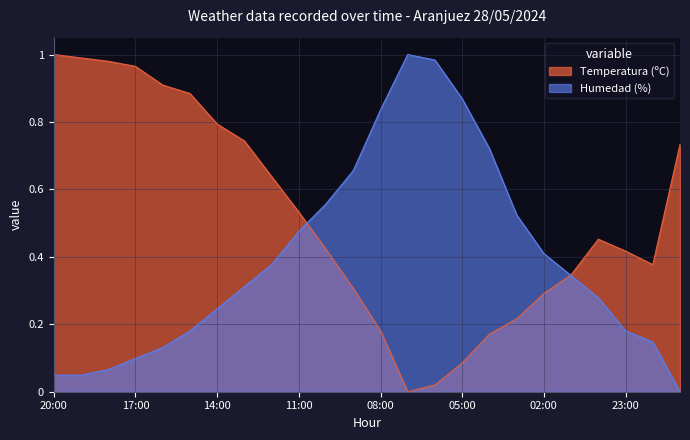

Reading right to left, what are all the values shown in this chart?

Temperatura (ºC): 0.7	0.4	0.4	0.5	0.3	0.3	0.2	0.2	0.1	0.0	0.0	0.2	0.3	0.4	0.5	0.6	0.7	0.8	0.9	0.9	1.0	1.0	1.0	1.0
Humedad (%): 0.0	0.1	0.2	0.3	0.3	0.4	0.5	0.7	0.9	1.0	1.0	0.8	0.7	0.6	0.5	0.4	0.3	0.2	0.2	0.1	0.1	0.1	0.0	0.0